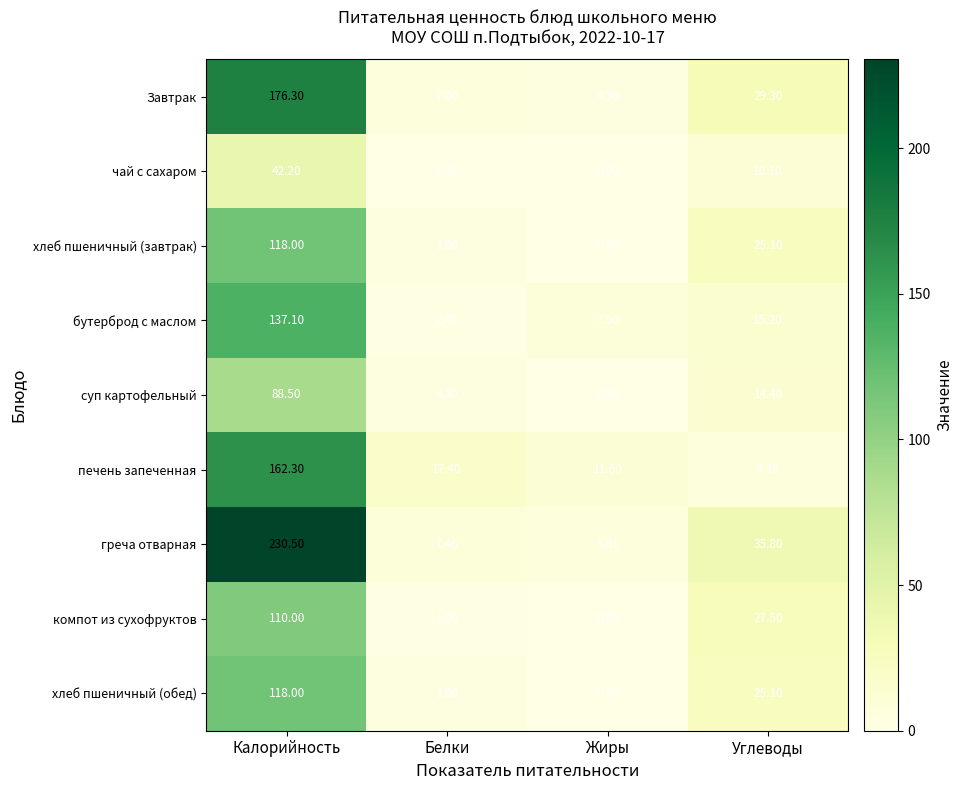

At which label does хлеб пшеничный (завтрак) reach its minimum?

Жиры